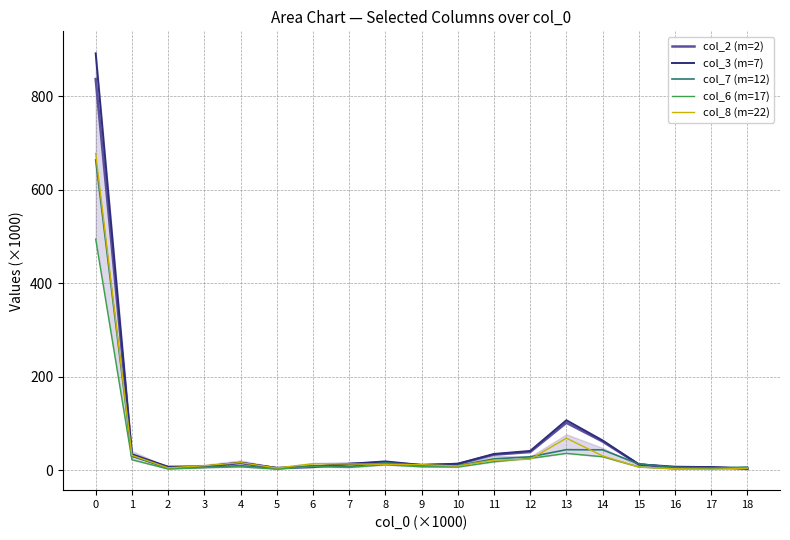

Reading right to left, transcribe all the data shown in this chart.

col_2 (m=2): 3.2	6.4	5.3	12.2	61.4	101.4	38.8	33.2	13.2	10.6	16.7	12.8	6.8	4.4	15.5	7.3	6.8	30.7	837.0
col_3 (m=7): 3.3	6.5	7.5	12.6	63.7	106.9	41.2	34.7	13.8	11.0	18.8	13.6	7.7	4.9	16.1	8.0	7.2	34.4	892.0
col_7 (m=12): 6.6	4.6	6.1	13.3	43.6	43.9	28.6	24.2	9.5	9.6	16.1	7.6	9.4	3.1	9.6	6.2	3.7	30.7	664.1
col_6 (m=17): 5.7	3.8	2.8	6.9	28.8	36.0	25.3	18.1	6.7	7.3	11.5	5.9	7.7	2.4	7.2	5.4	2.7	22.4	494.5
col_8 (m=22): 3.9	1.9	3.1	6.7	30.6	68.5	23.3	21.7	9.0	11.9	12.5	13.4	13.7	4.7	16.1	9.6	5.1	31.8	677.7